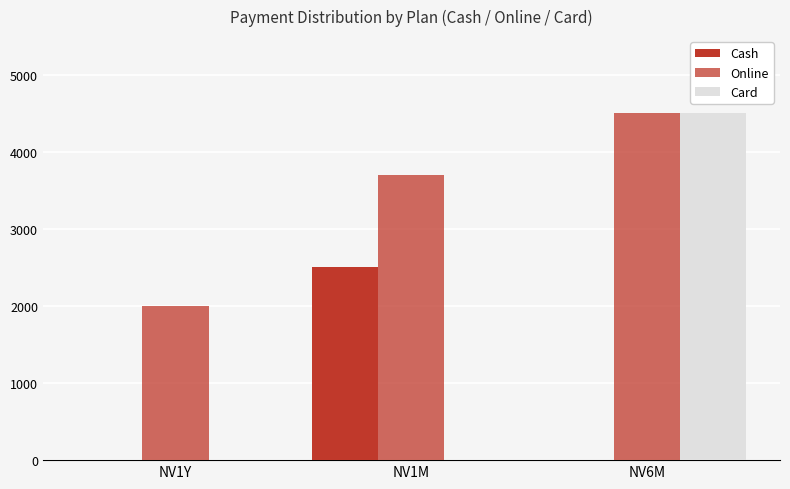

How many data points does each series have?

3